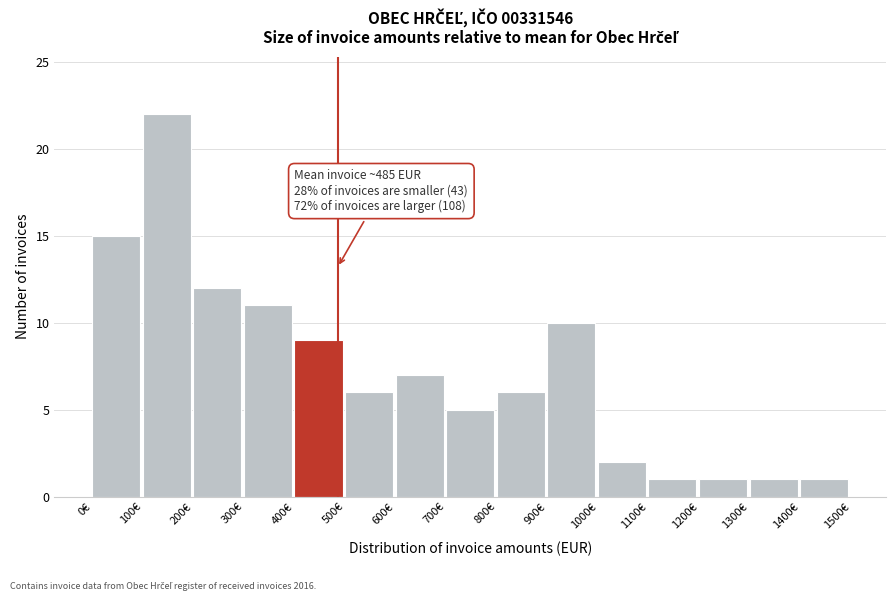

Over which range of the x-axis is the bar tallest?

100 to 200